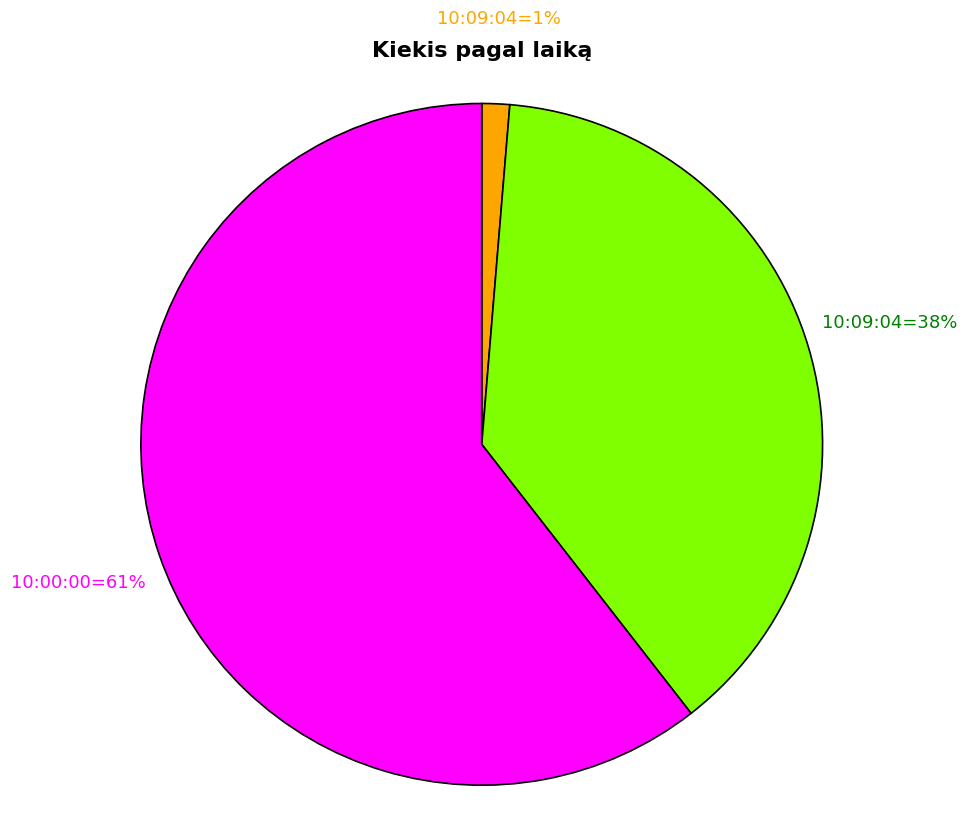

How many segments does this pie chart have?

3